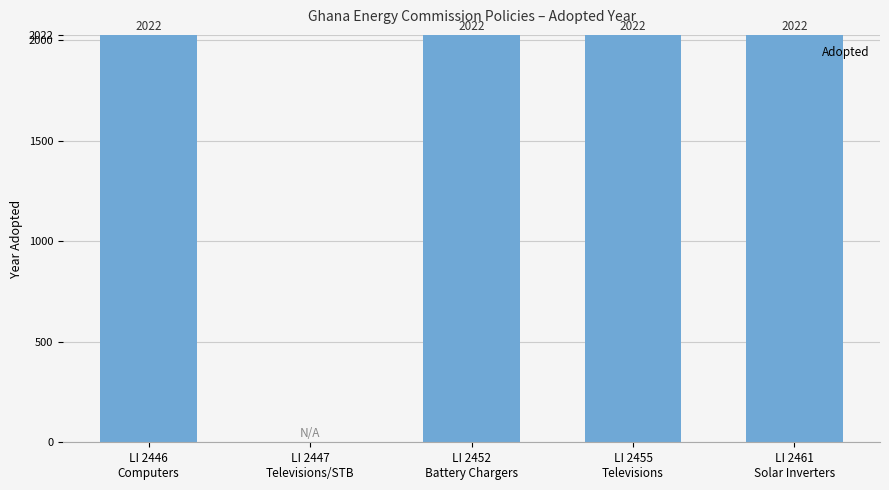

How many values are above zero?

4